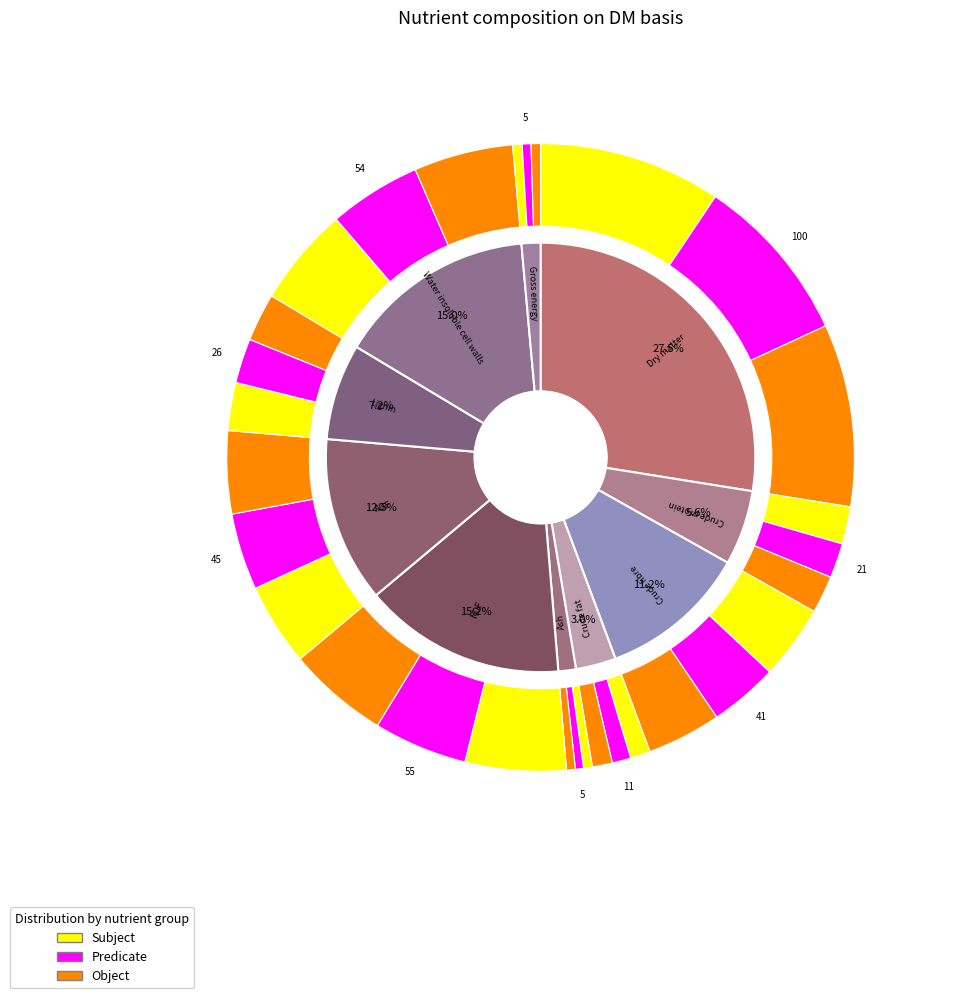

Which slice is the smallest?

Ash